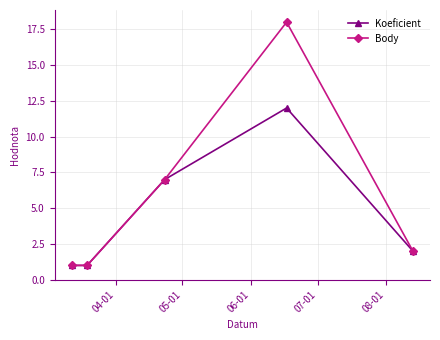

How many interior local peaks does the Koeficient series have?

1